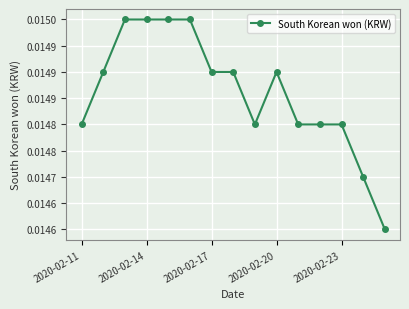

At which category does the data reach its first local valley?

8